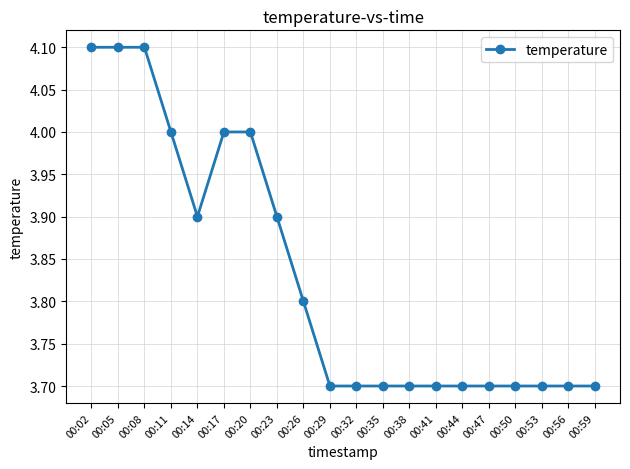

The value at 00:35 is 3.7. True or false?

True